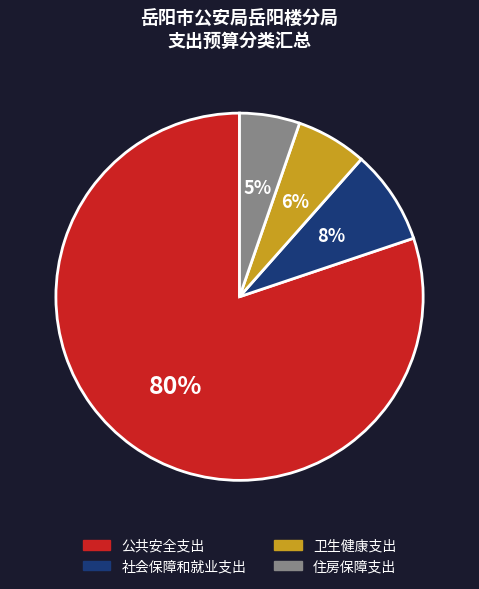

Does 公共安全支出 represent more than half of the total?

Yes